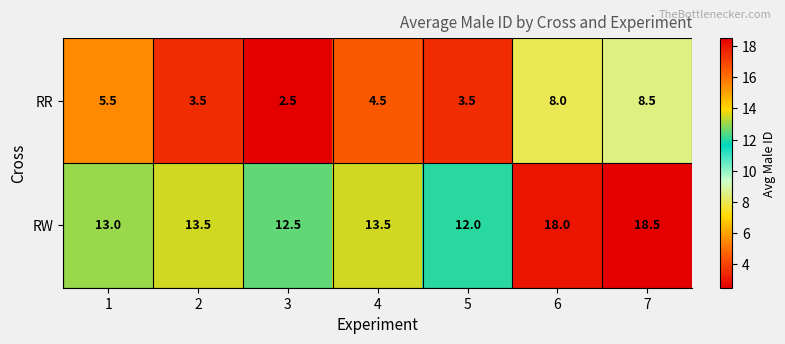

Rank the series at 3 from highest to lowest value.

RW, RR